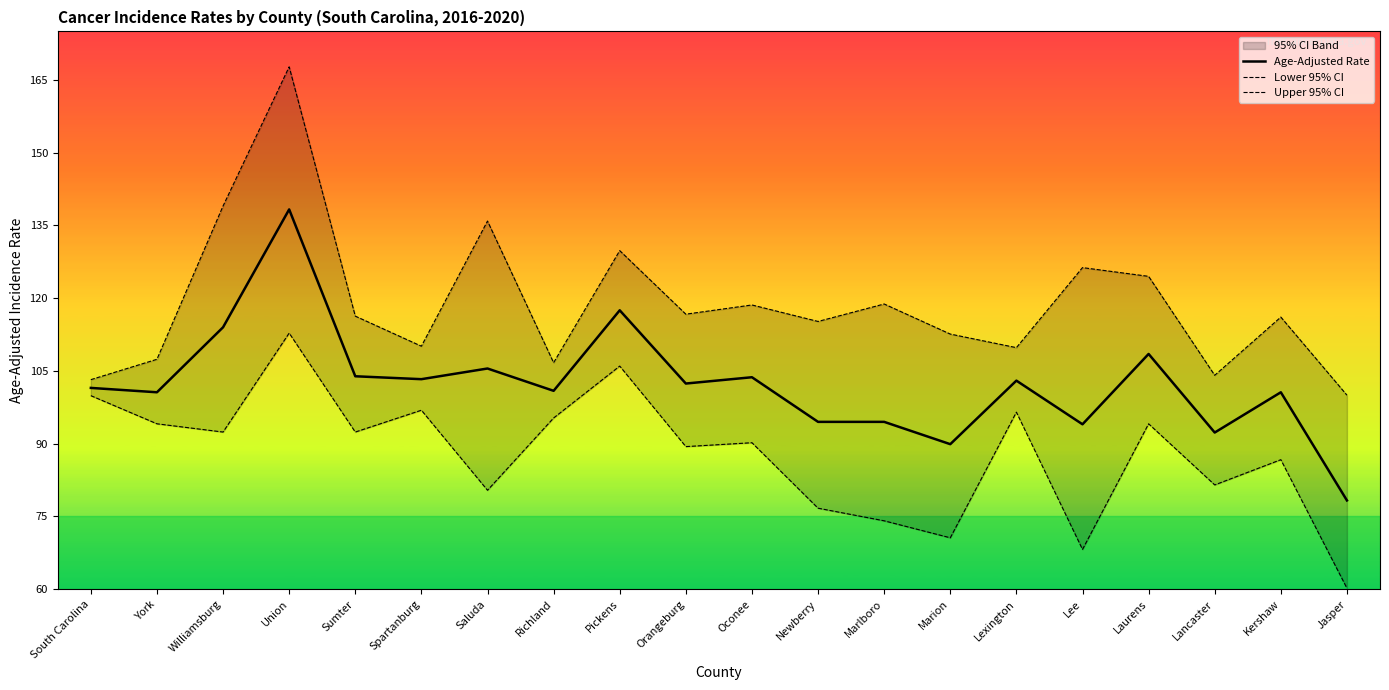

What is the total value across all series at York?

302.1